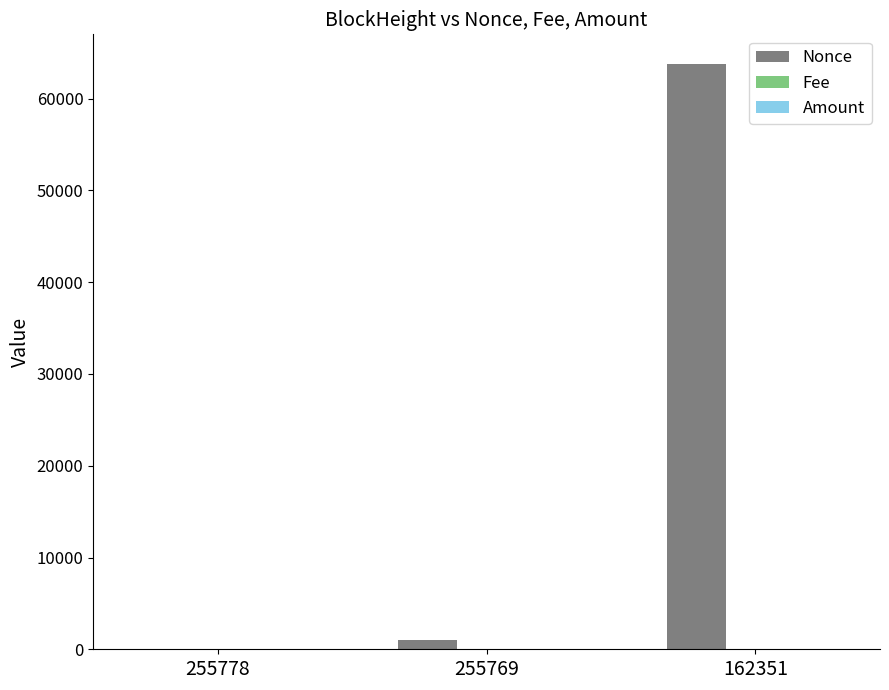

Which series changed the most between 255769 and 162351?

Nonce